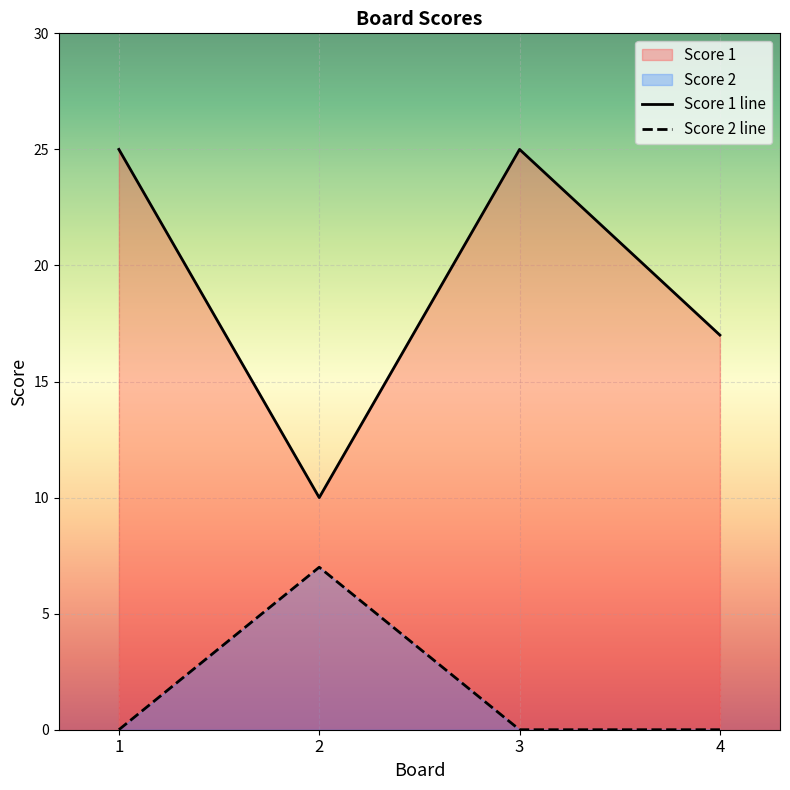

List the series in order of their peak value, highest first.

Score 1 line, Score 2 line